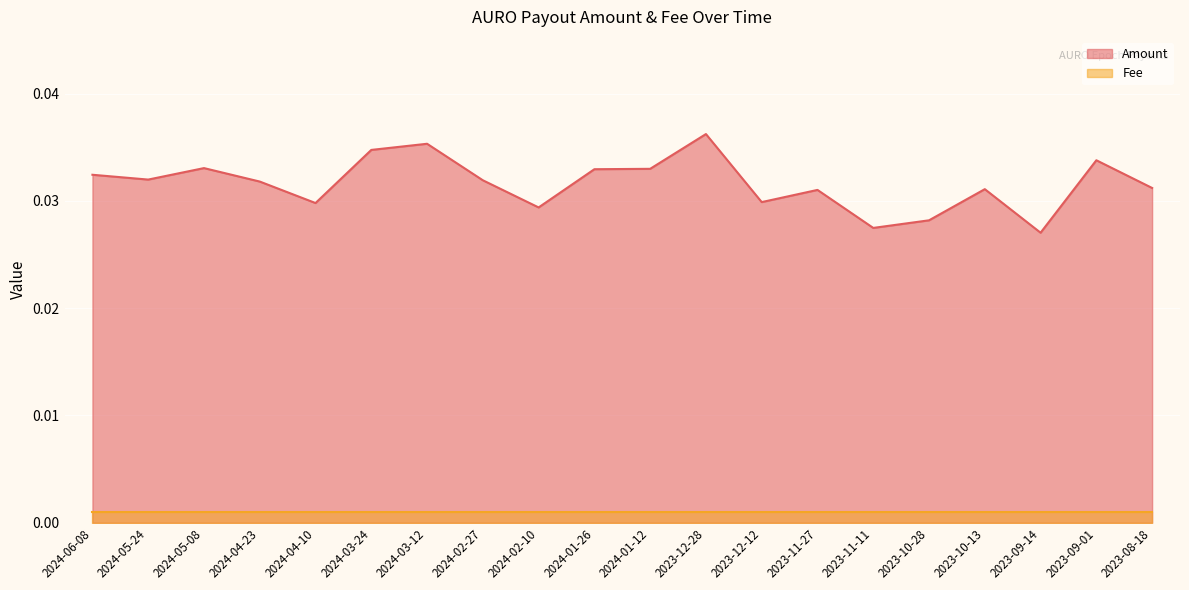

Does the chart display data point markers on the line(s)?

No